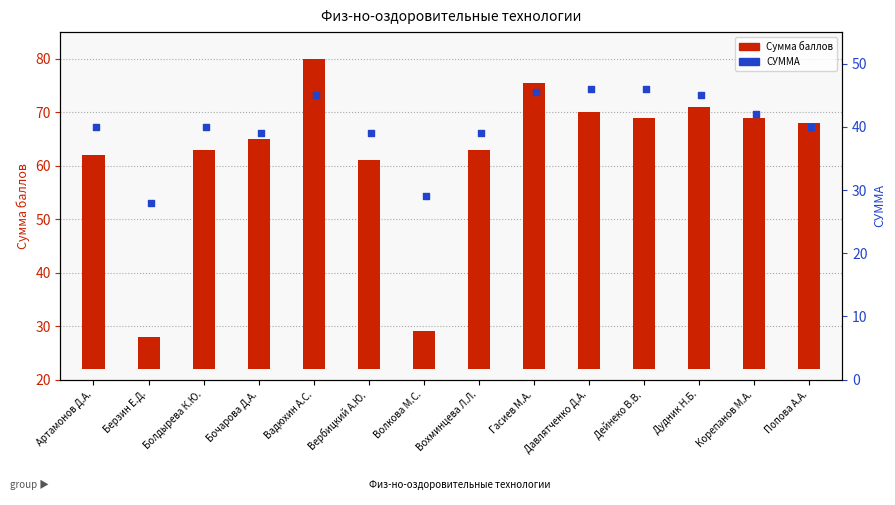

Is the value of Сумма баллов at Волкова М.С. greater than the value of СУММА at Болдырева К.Ю.?

No